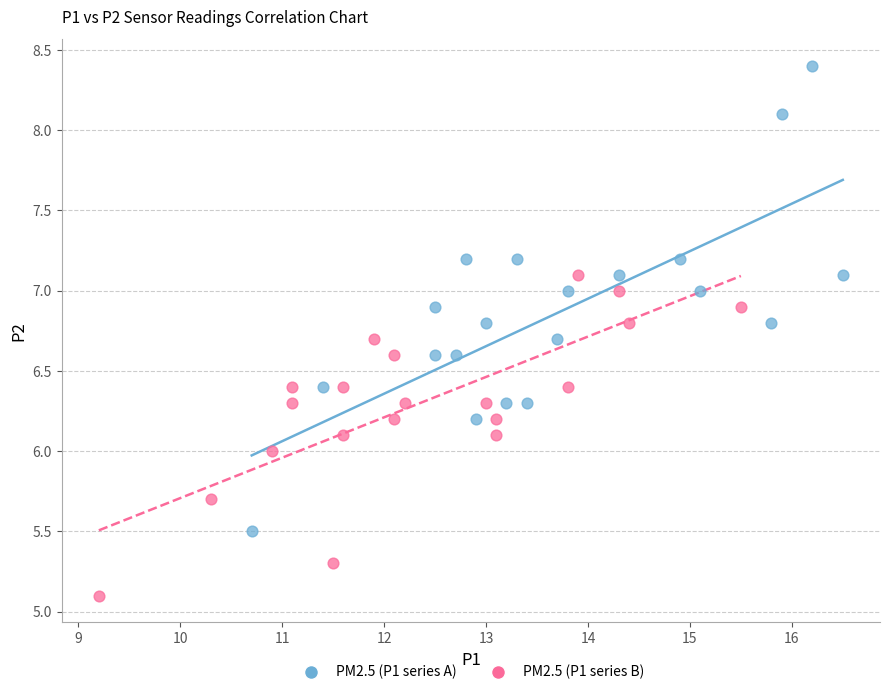

What are all the series names shown in the legend?

PM2.5 (P1 series A), PM2.5 (P1 series B)